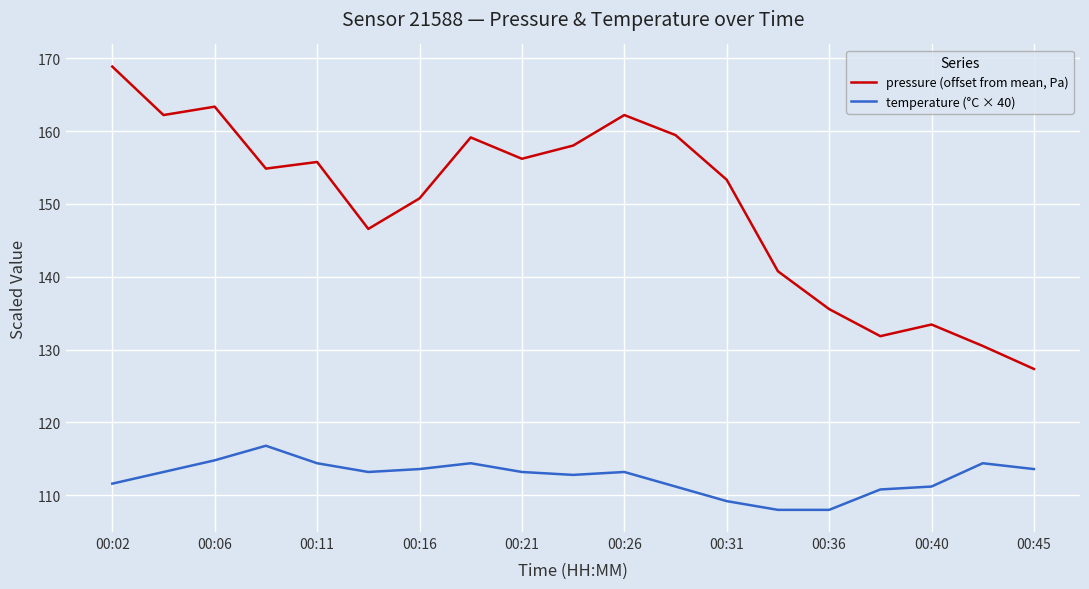

Which series has the largest range (max minus min)?

pressure (offset from mean, Pa)